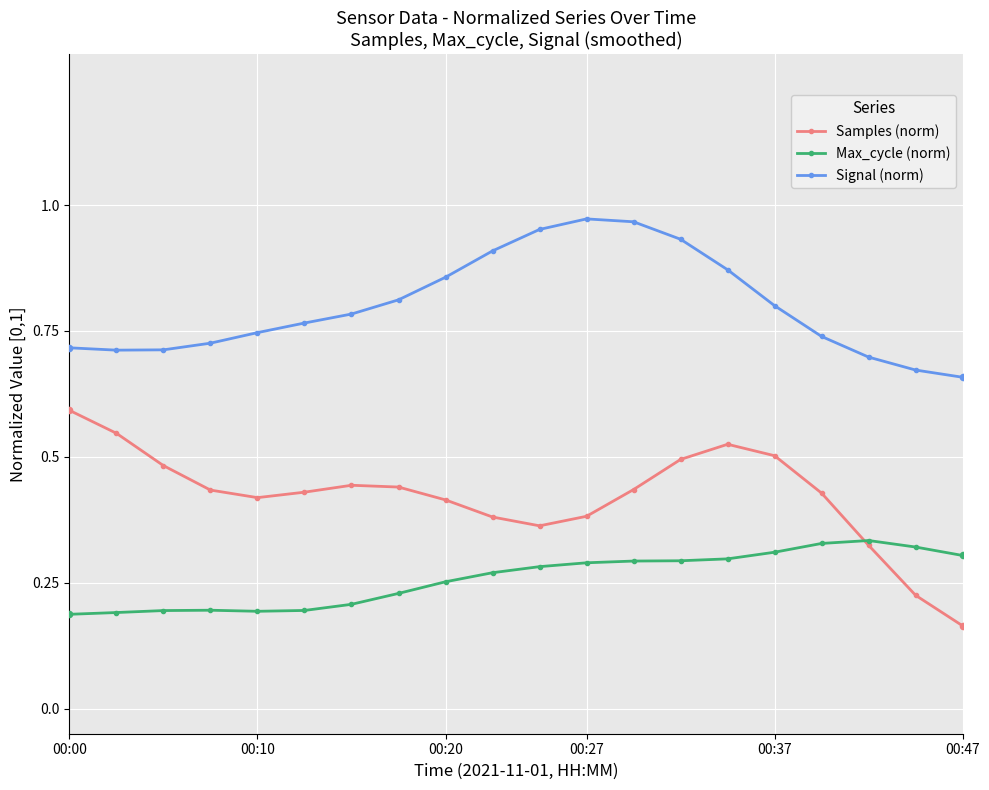

True or false: Max_cycle (norm) and Signal (norm) intersect in this chart.

False